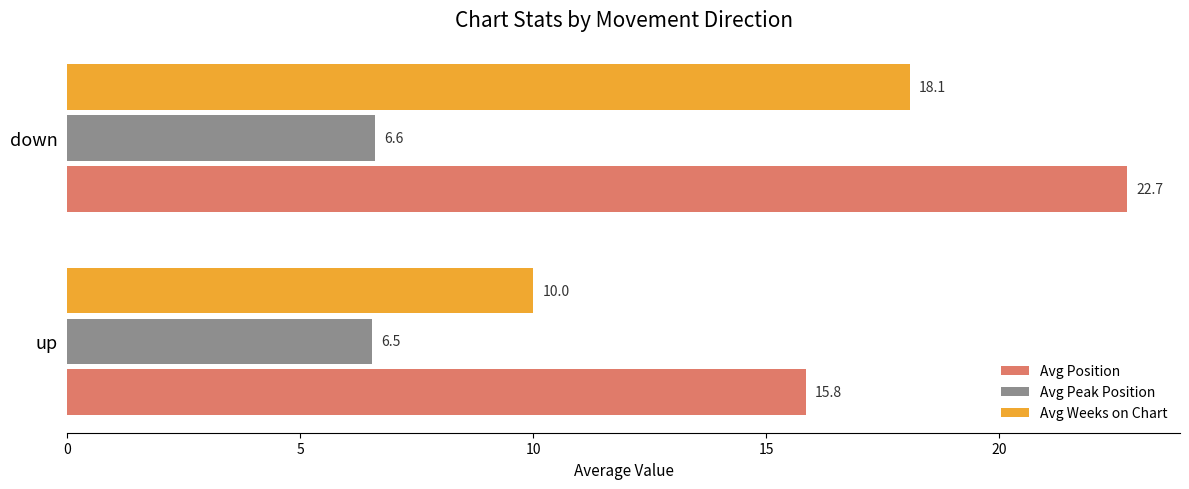

Which series has the largest total across all categories?

Avg Position